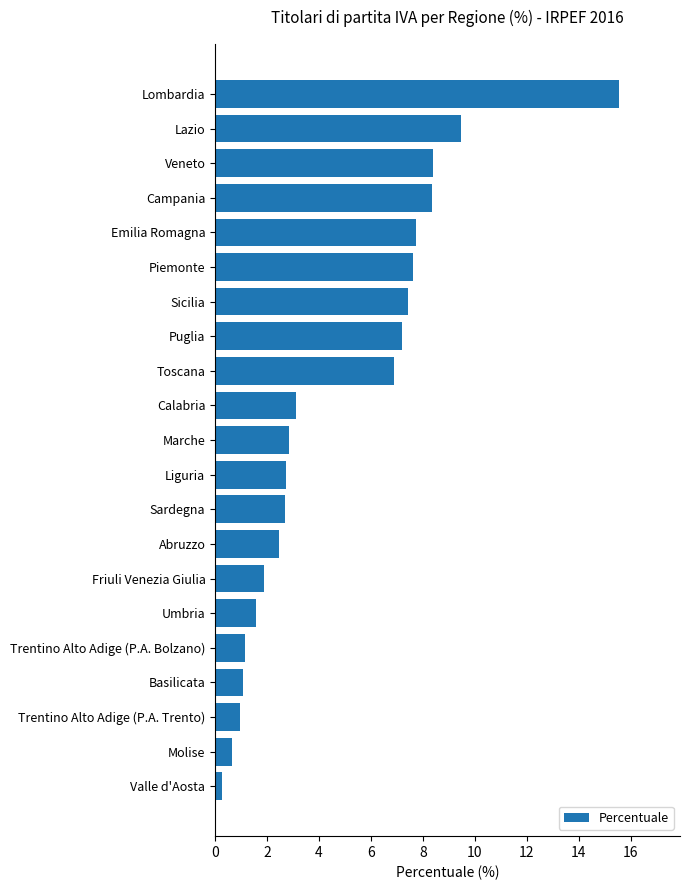

Are the bars horizontal?

Yes